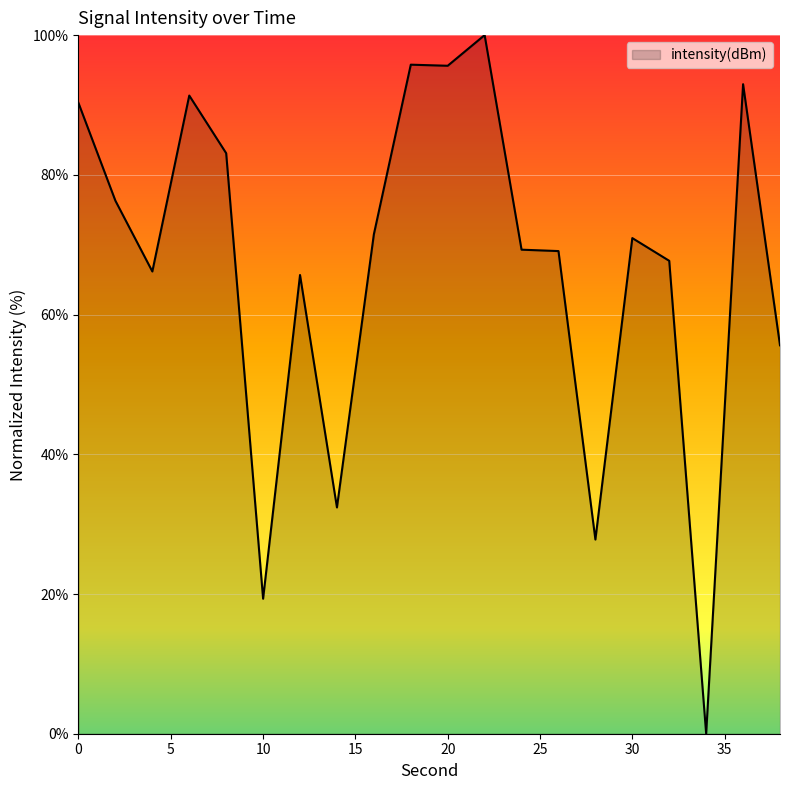

What is the difference between the second highest and minimum values?

95.8